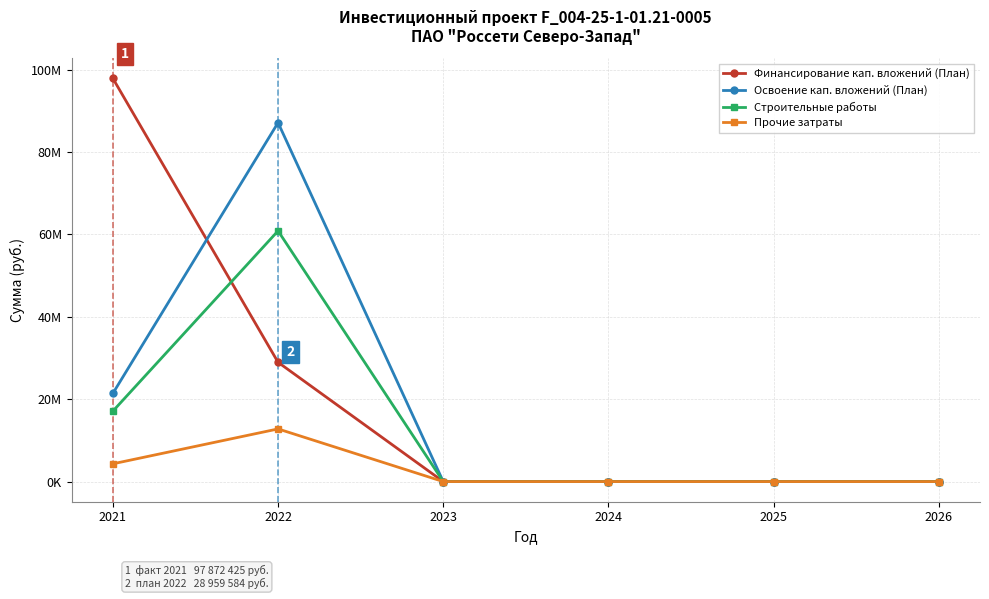

Which series ends up on top after the final intersection of Освоение кап. вложений (План) and Финансирование кап. вложений (План)?

Освоение кап. вложений (План)